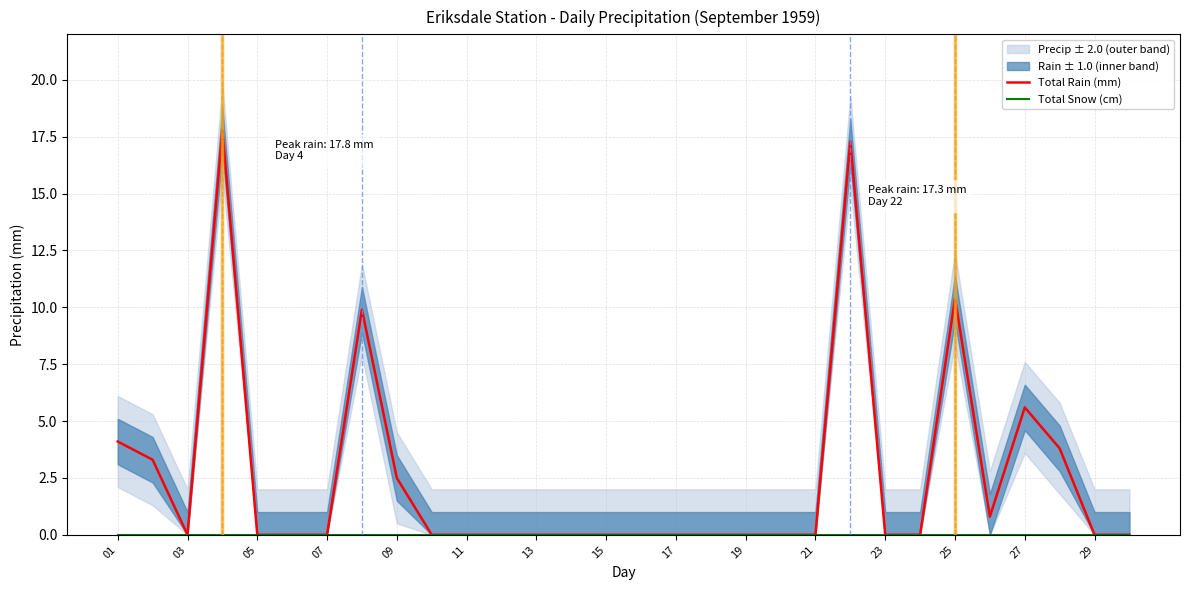

True or false: Total Rain (mm) has a value of 7.7 at 29.

False